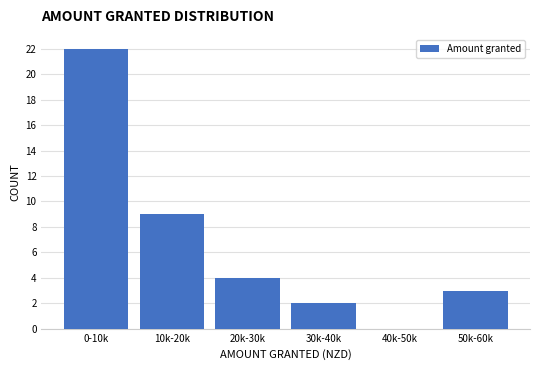

Reading left to right, transcribe all the data shown in this chart.

0-10k=22	10k-20k=9	20k-30k=4	30k-40k=2	40k-50k=0	50k-60k=3